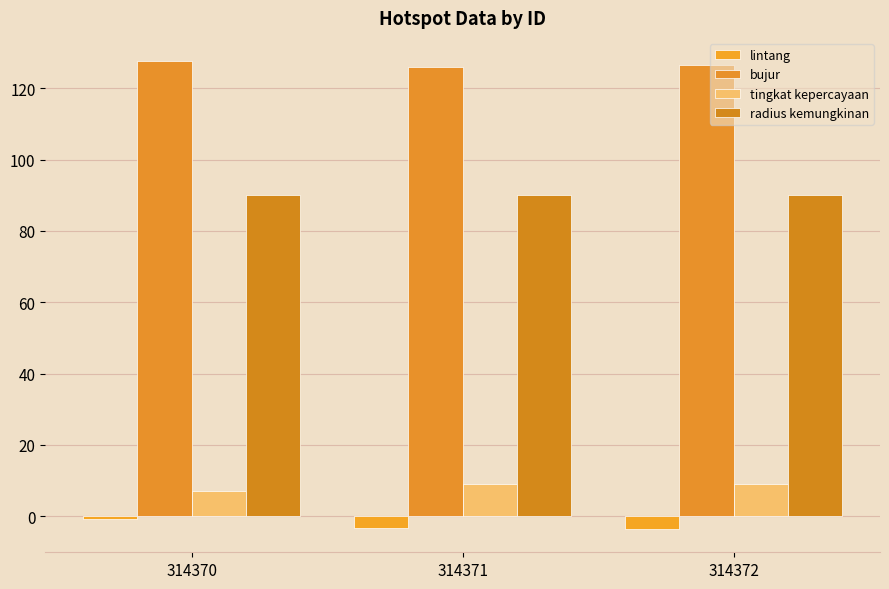

Count the tingkat kepercayaan values in the range 7 to 9.

3